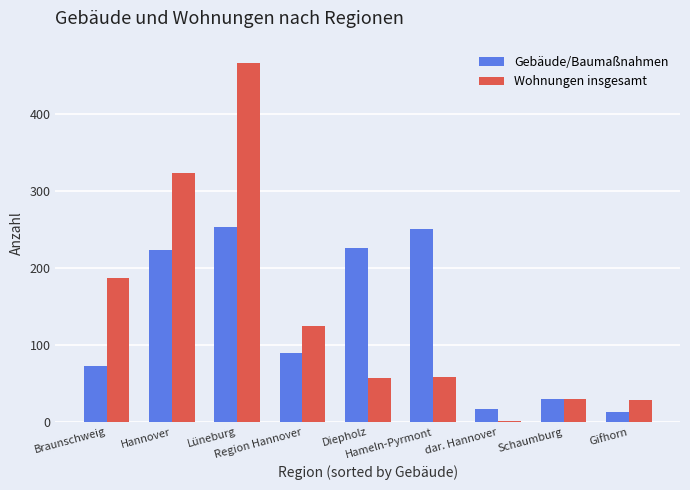

Which series changed the most between Lüneburg and Region Hannover?

Wohnungen insgesamt